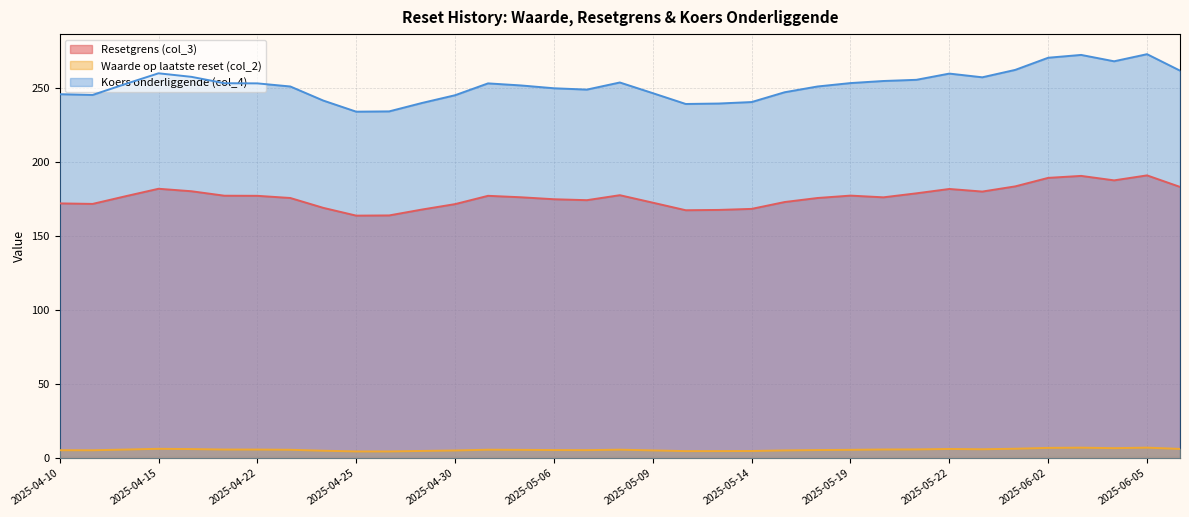

Reading left to right, what are all the values shown in this chart?

Resetgrens (col_3): 2025-06-06=183.1	2025-06-05=190.8	2025-06-04=187.5	2025-06-03=190.5	2025-06-02=189.1	2025-05-26=183.4	2025-05-23=179.9	2025-05-22=181.7	2025-05-21=178.7	2025-05-20=176.0	2025-05-19=177.2	2025-05-16=175.6	2025-05-15=172.8	2025-05-14=168.2	2025-05-13=167.5	2025-05-12=167.3	2025-05-09=172.4	2025-05-08=177.4	2025-05-07=174.1	2025-05-06=174.7	2025-05-05=176.1	2025-05-02=177.0	2025-04-30=171.4	2025-04-29=167.8	2025-04-28=163.8	2025-04-25=163.7	2025-04-24=168.9	2025-04-23=175.6	2025-04-22=177.0	2025-04-17=177.1	2025-04-16=180.1	2025-04-15=181.8	2025-04-14=176.8	2025-04-11=171.6	2025-04-10=171.9
Waarde op laatste reset (col_2): 2025-06-06=6.2	2025-06-05=7.1	2025-06-04=6.8	2025-06-03=7.1	2025-06-02=7.0	2025-05-26=6.4	2025-05-23=6.0	2025-05-22=6.2	2025-05-21=5.9	2025-05-20=5.9	2025-05-19=5.6	2025-05-16=5.5	2025-05-15=5.2	2025-05-14=4.8	2025-05-13=4.8	2025-05-12=4.8	2025-05-09=5.2	2025-05-08=5.7	2025-05-07=5.4	2025-05-06=5.5	2025-05-05=5.6	2025-05-02=5.7	2025-04-30=5.2	2025-04-29=4.9	2025-04-28=4.6	2025-04-25=4.6	2025-04-24=5.0	2025-04-23=5.7	2025-04-22=5.8	2025-04-17=5.8	2025-04-16=6.2	2025-04-15=6.3	2025-04-14=5.8	2025-04-11=5.3	2025-04-10=5.4
Koers onderliggende (col_4): 2025-06-06=261.5	2025-06-05=272.6	2025-06-04=267.8	2025-06-03=272.1	2025-06-02=270.2	2025-05-26=262.0	2025-05-23=257.0	2025-05-22=259.5	2025-05-21=255.3	2025-05-20=254.5	2025-05-19=253.1	2025-05-16=250.8	2025-05-15=246.9	2025-05-14=240.3	2025-05-13=239.3	2025-05-12=239.0	2025-05-09=246.3	2025-05-08=253.5	2025-05-07=248.7	2025-05-06=249.6	2025-05-05=251.5	2025-05-02=252.9	2025-04-30=244.9	2025-04-29=239.7	2025-04-28=234.0	2025-04-25=233.8	2025-04-24=241.3	2025-04-23=250.8	2025-04-22=252.9	2025-04-17=253.0	2025-04-16=257.3	2025-04-15=259.7	2025-04-14=252.5	2025-04-11=245.1	2025-04-10=245.6